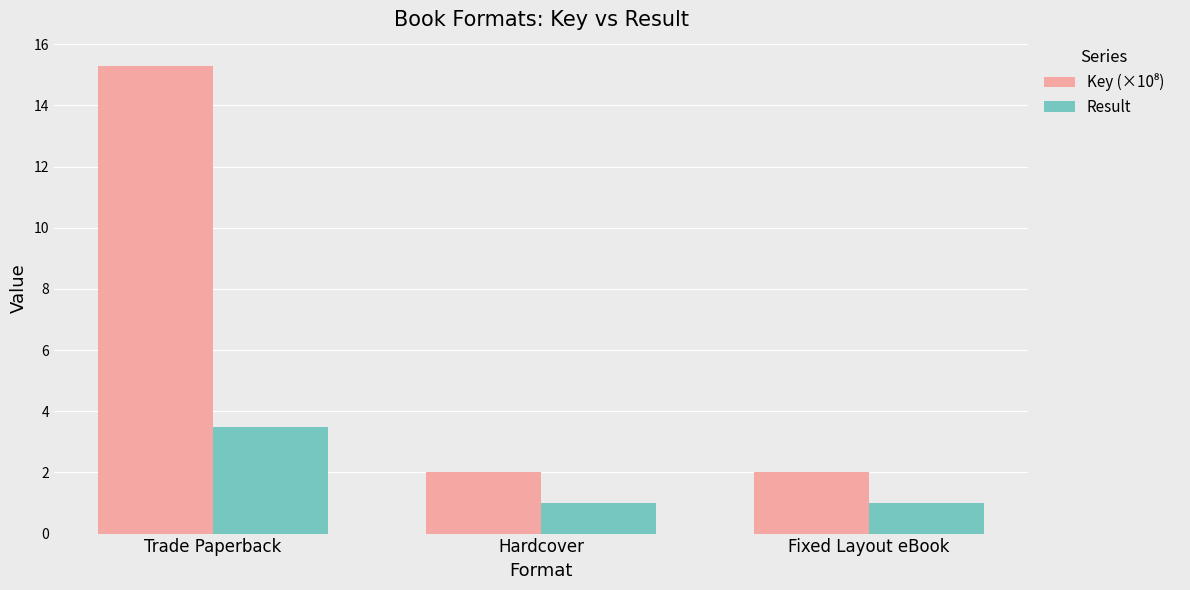

Which category has the highest value in the Result series?

Trade Paperback